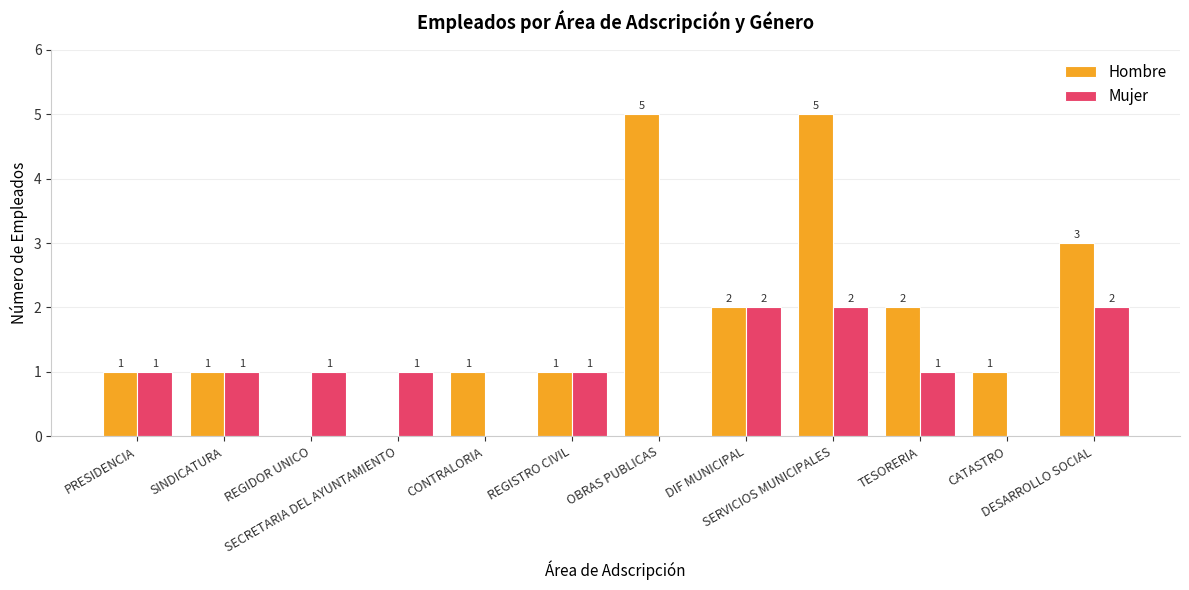

Are the bars horizontal?

No